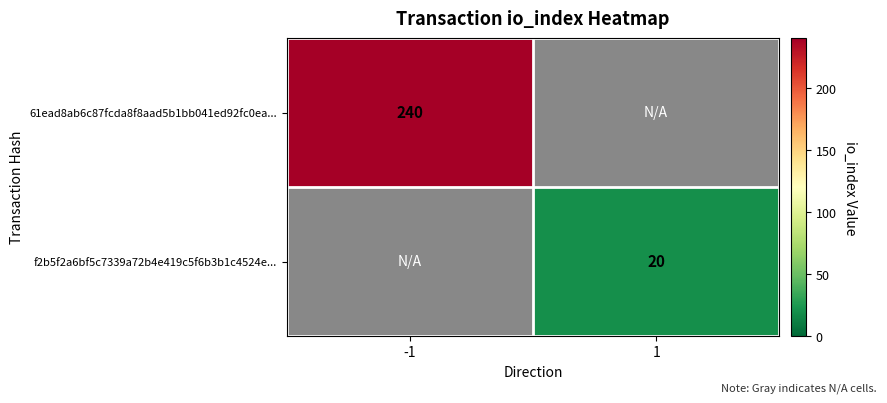

The 61ead8ab6c87fcda8f8aad5b1bb041ed92fc0ea... series shows 240 at -1. True or false?

True